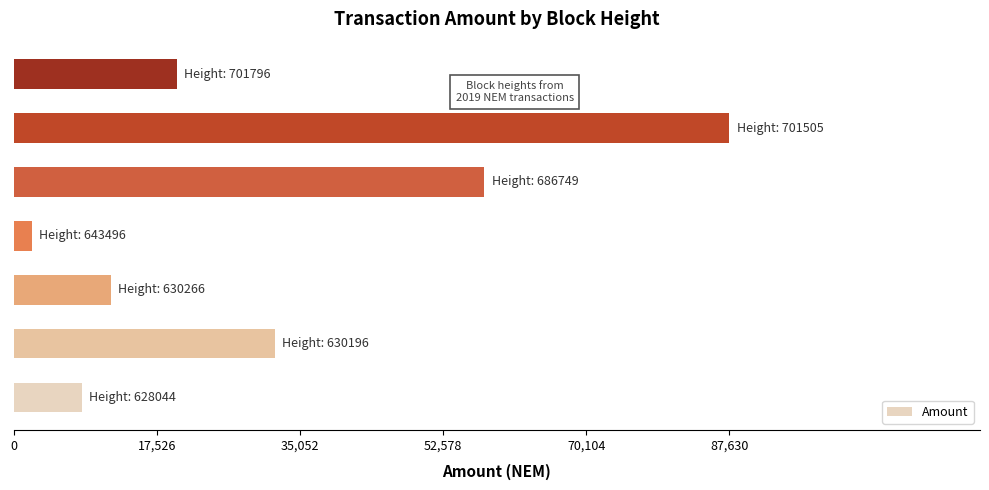

What is the difference between the maximum and second lowest values?

79262.1